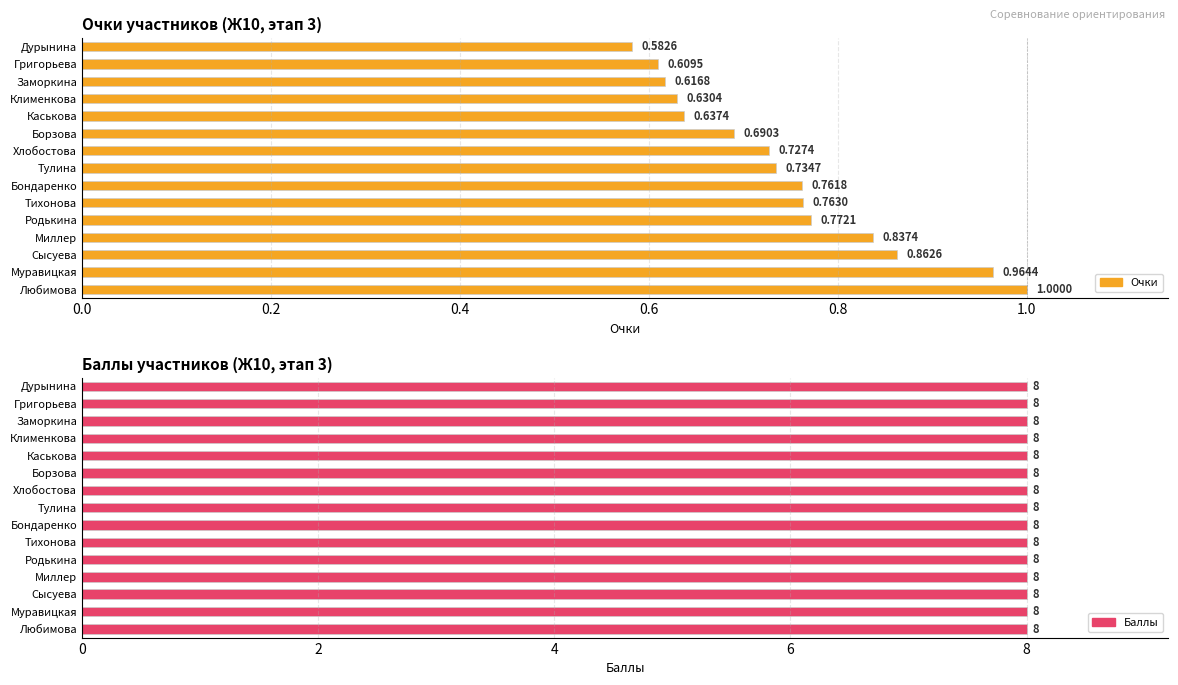

What are all the series names shown in the legend?

Очки, Баллы